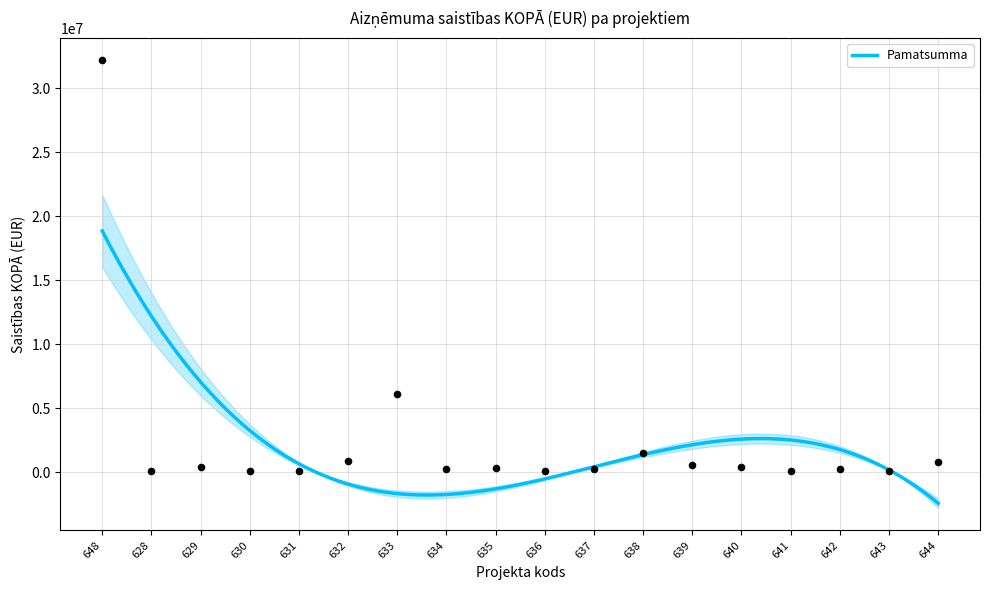

Which has a higher value, 644 or 640?

644